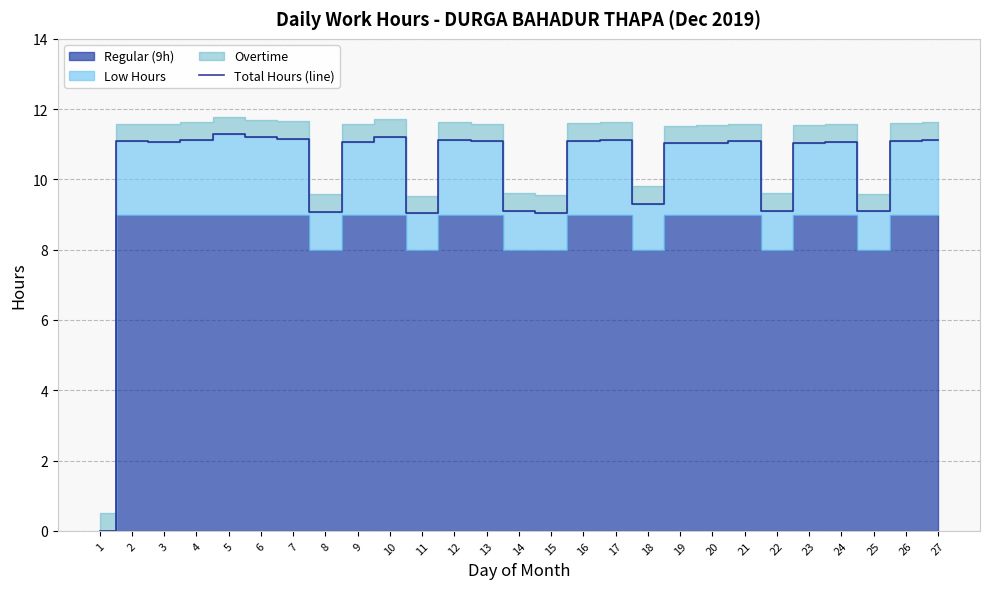

The chart shows a value of 16.2 at 17. True or false?

False